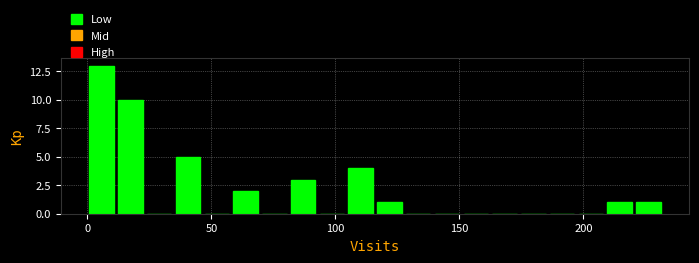

Around what value on the x-axis is the tallest bar? Give the approximate position of its centre, as read against the axis.

5